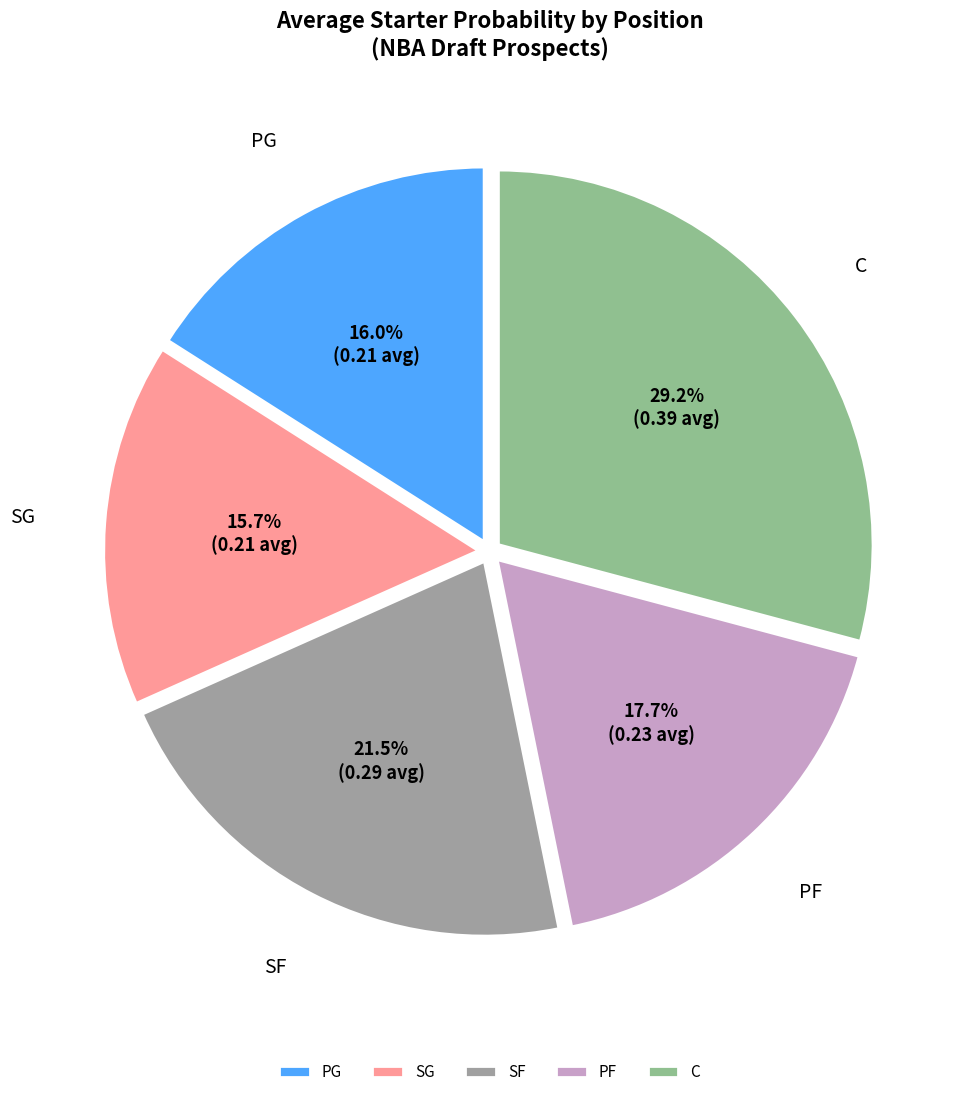

What percentage is the PF slice, to the nearest percent?

18%